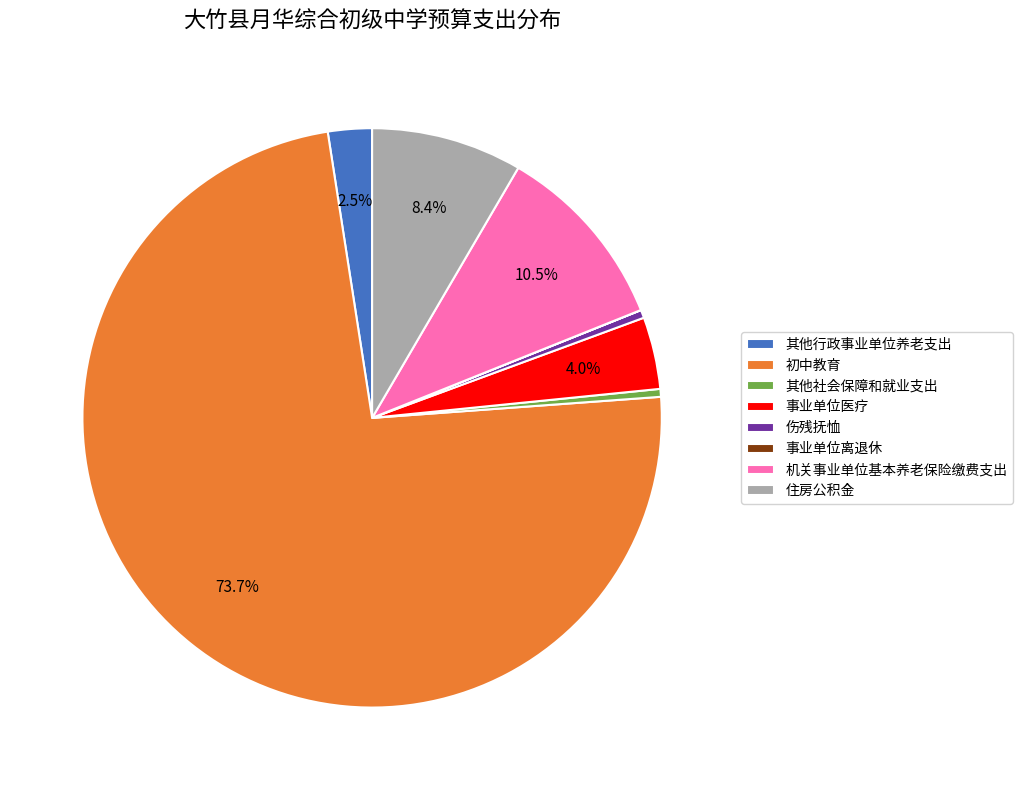

To the nearest percent, what is the average slice percentage?

12%